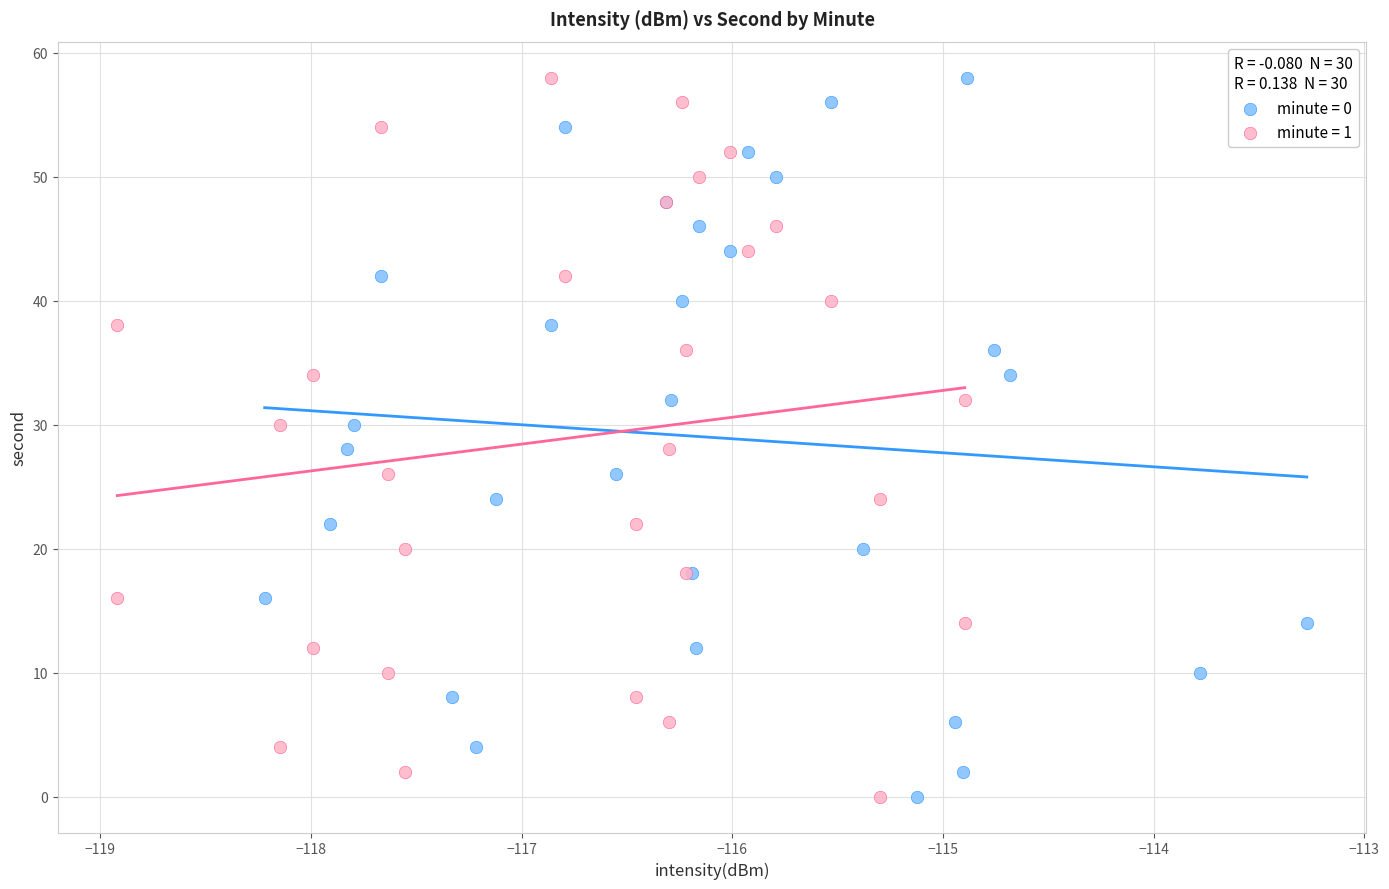

What are all the series names shown in the legend?

minute = 0, minute = 1